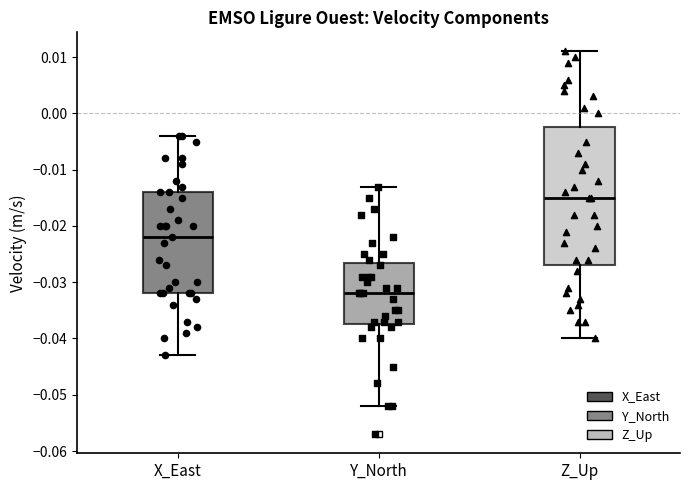

Comparing the boxes themselves (not the whiskers), which one is the tallest?

Z_Up